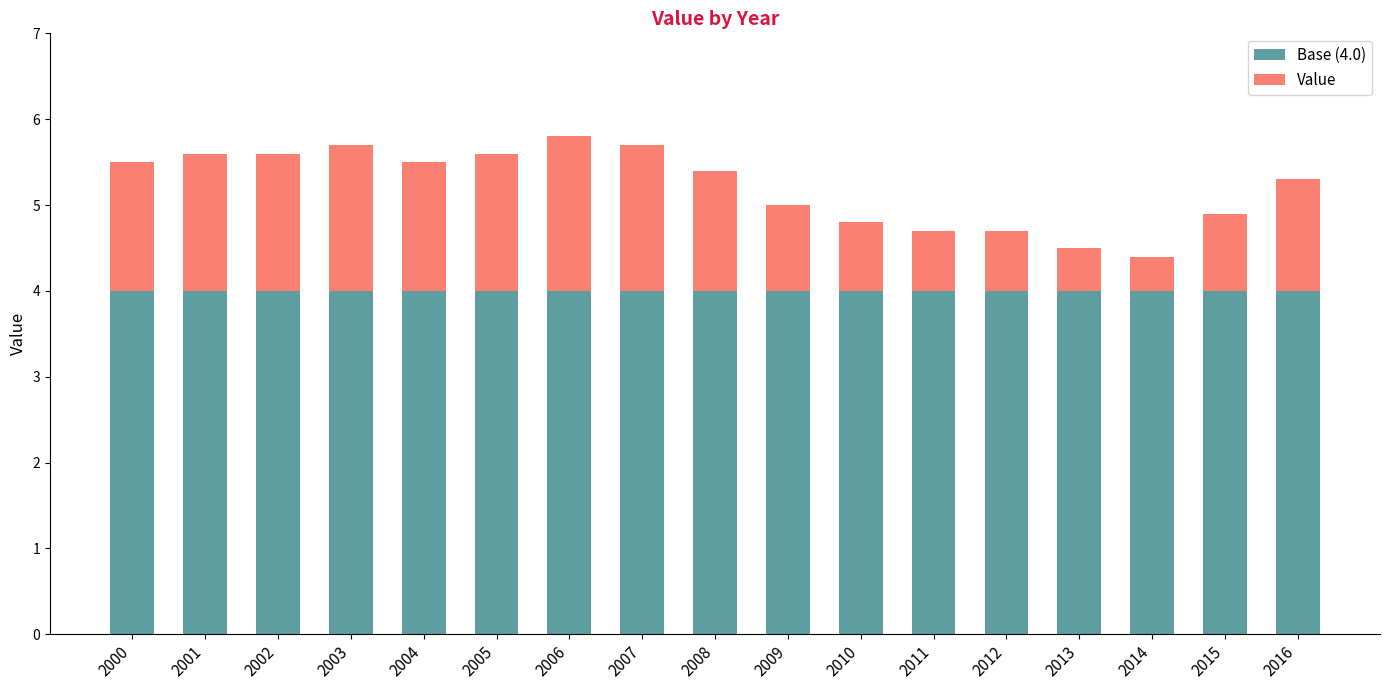

Count the number of data series in this chart.

2